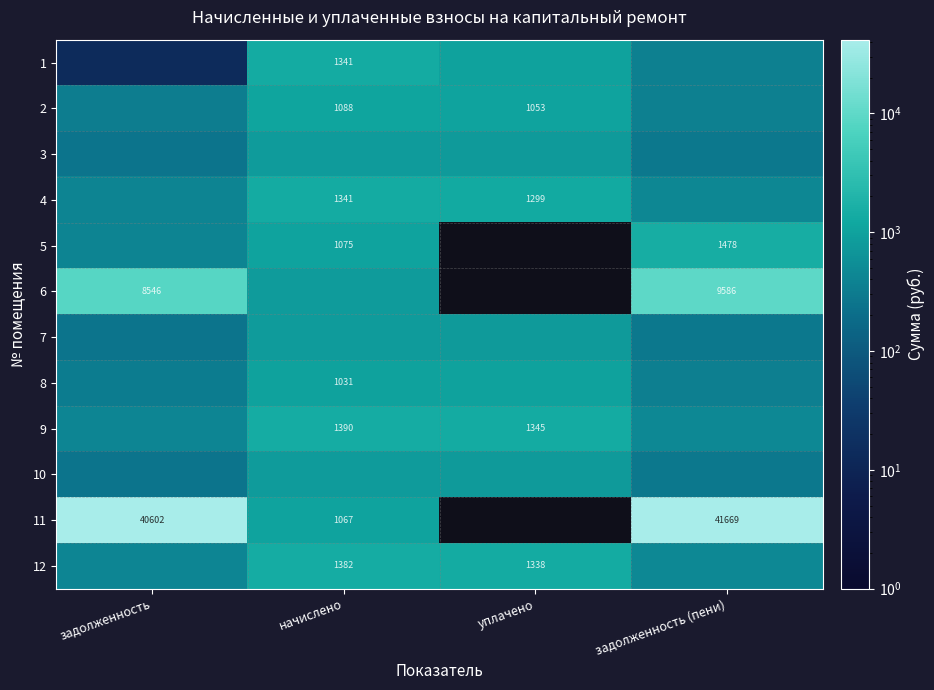

How many values in the 4 series are below 1298?

2